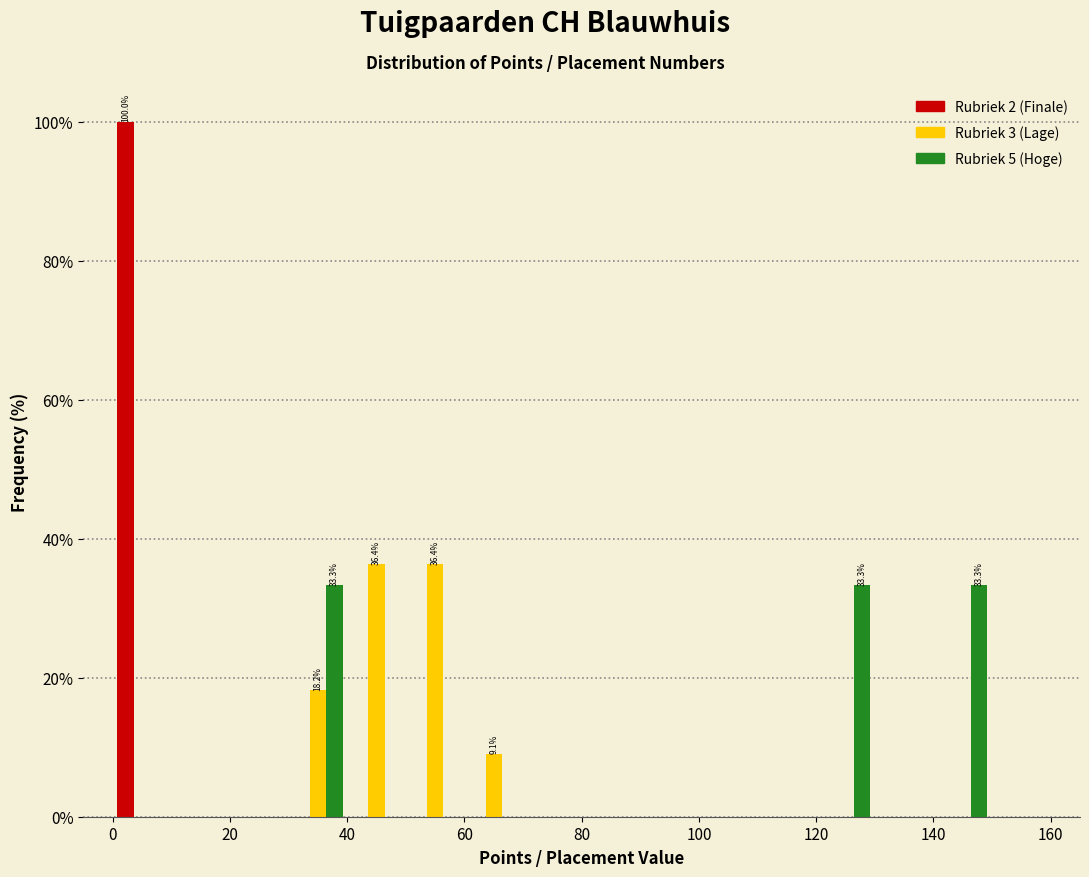

In the Rubriek 2 (Finale) series, which range on the x-axis has the tallest bar?

0 to 10